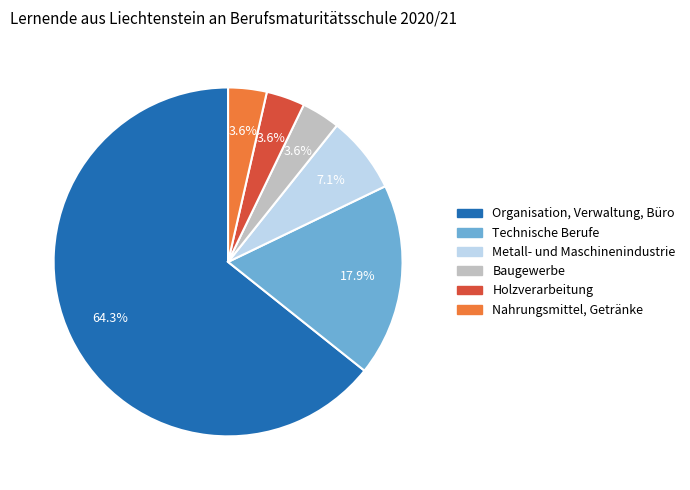

Which category has the biggest portion of the pie?

Organisation, Verwaltung, Büro